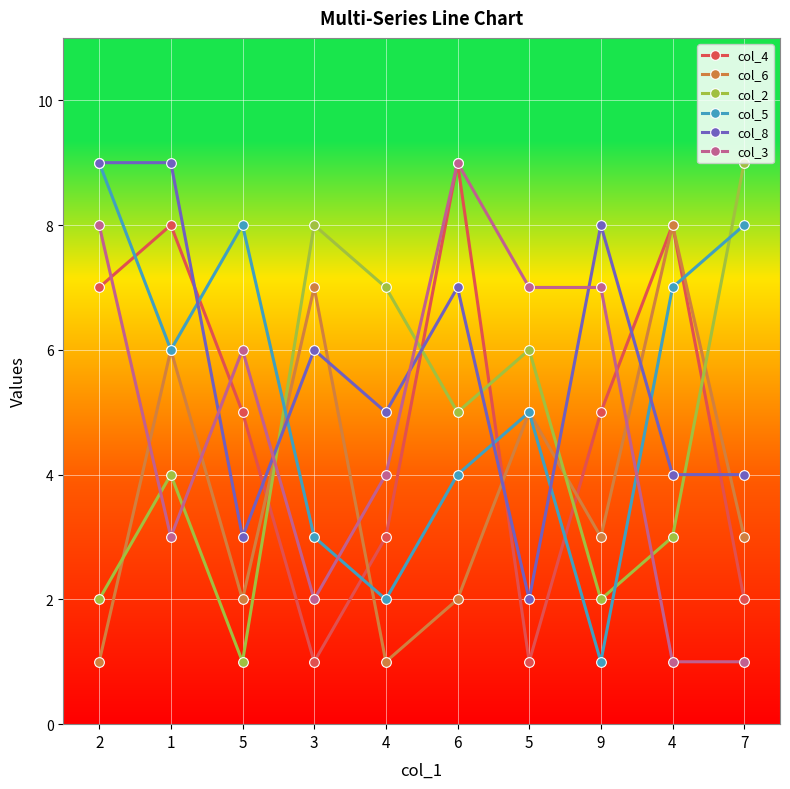

Which series has the largest total across all categories?

col_8